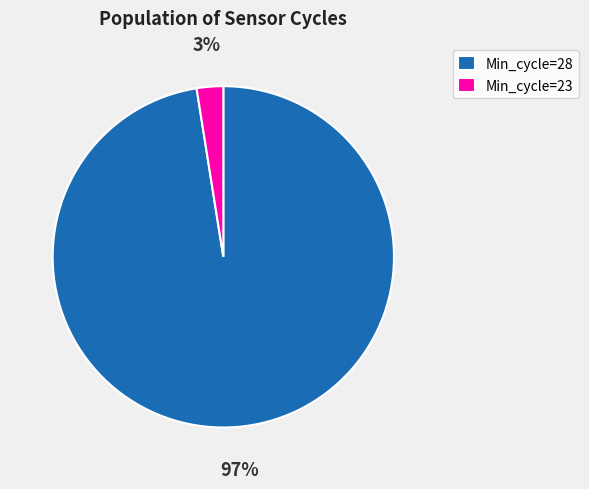

Which has a higher value, Min_cycle=23 or Min_cycle=28?

Min_cycle=28